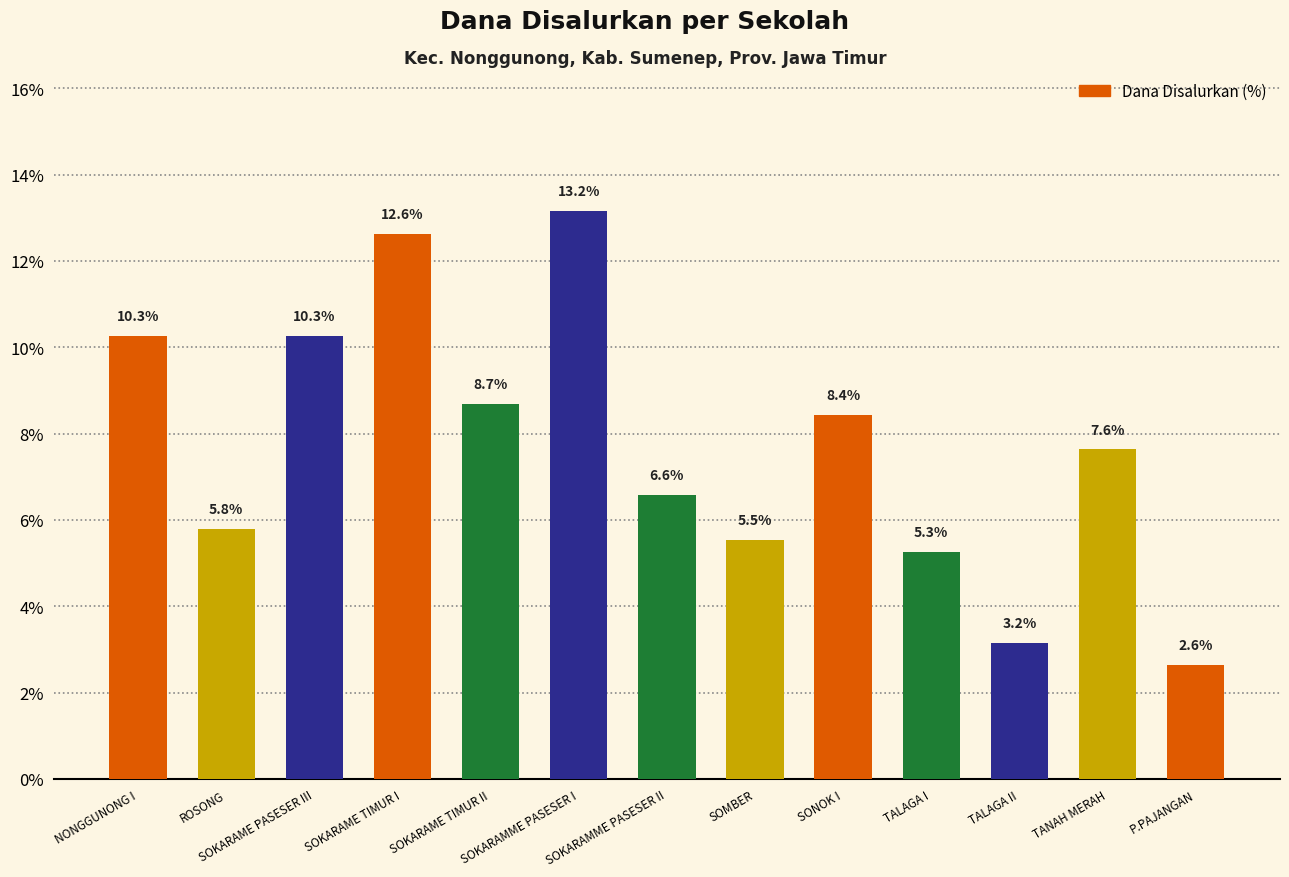

Read the value at SOKARAMME PASESER I.

13.2